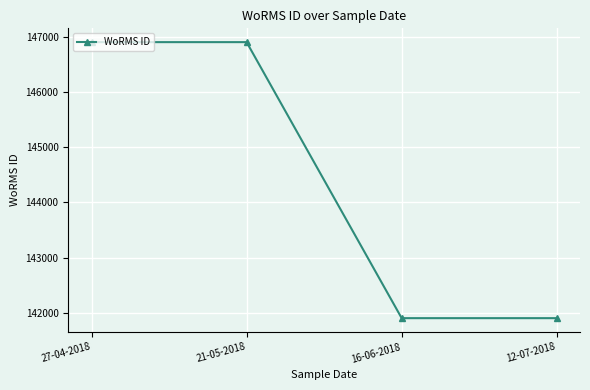

How many values are below 146900?

2